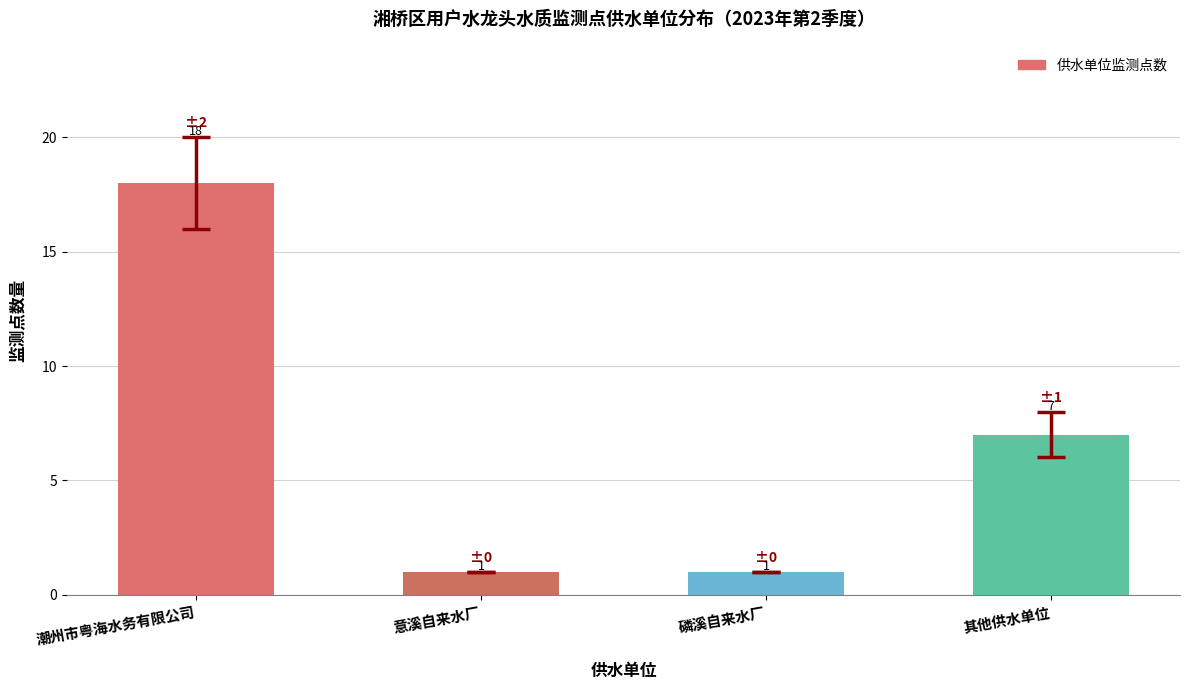

What is the minimum value shown in the chart?

1